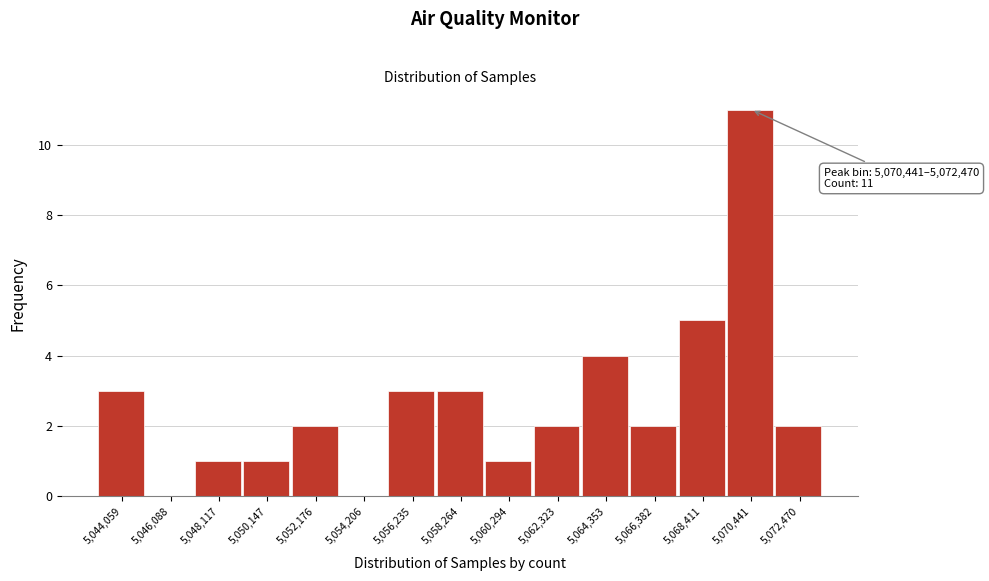

Reading left to right, transcribe all the data shown in this chart.

5,044,059=3	5,046,088=0	5,048,117=1	5,050,147=1	5,052,176=2	5,054,206=0	5,056,235=3	5,058,264=3	5,060,294=1	5,062,323=2	5,064,353=4	5,066,382=2	5,068,411=5	5,070,441=11	5,072,470=2